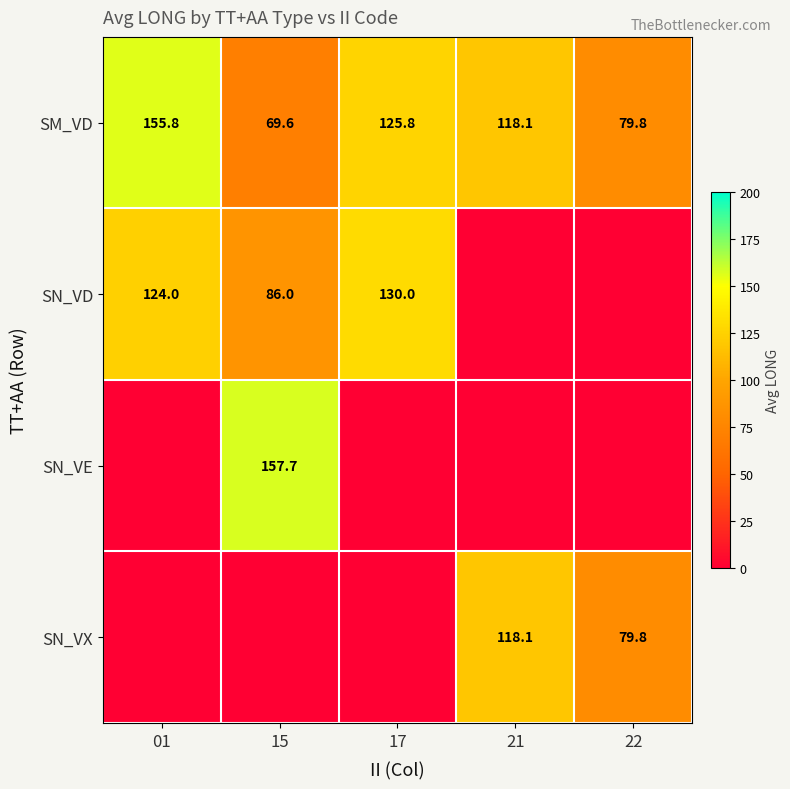

Which has a higher value, 17 or 15?

17